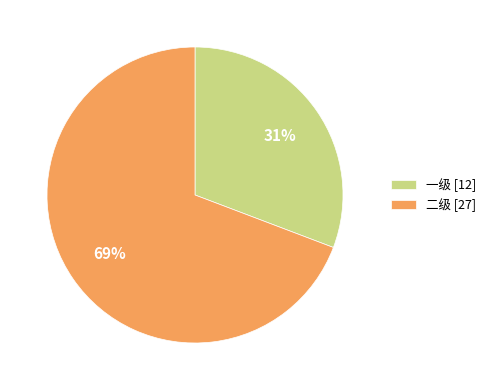

Is it true that 二级 [27] is 74% of the pie?

False